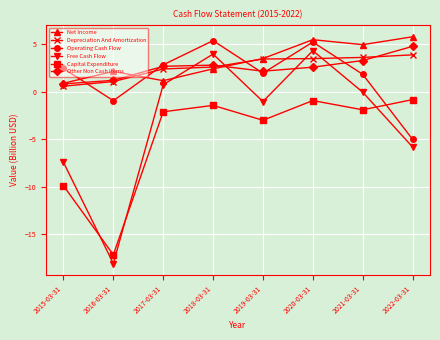

What is the value of the Other Non Cash Items point at the 3rd from the left?

2.7